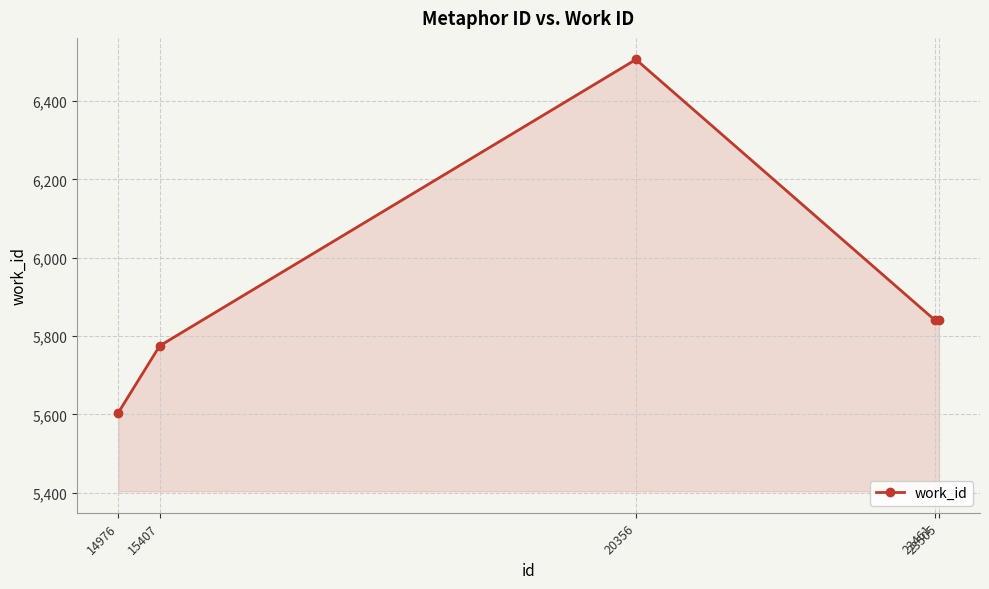

How many lines are shown in the chart?

1